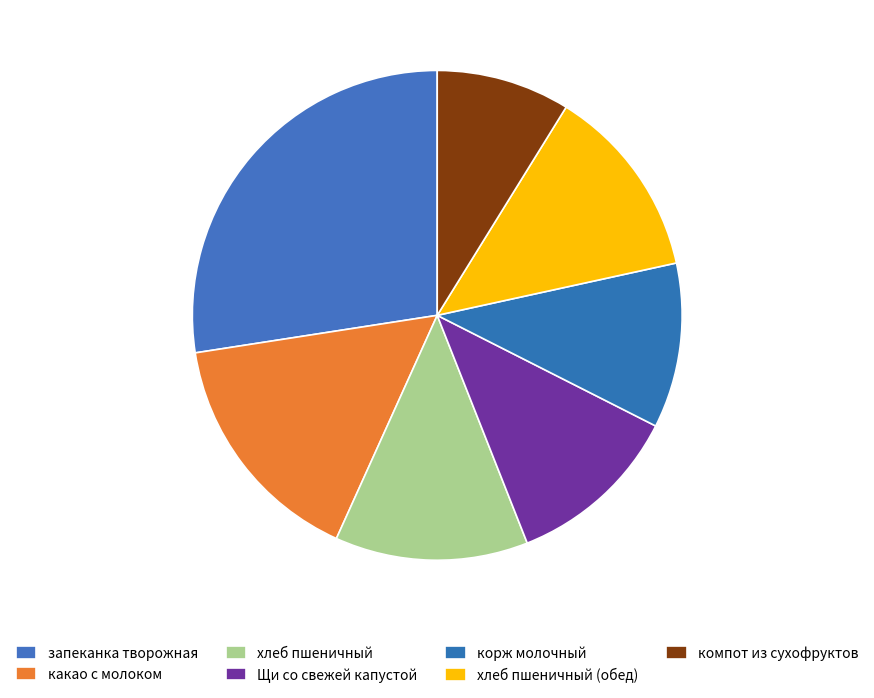

True or false: Щи со свежей капустой accounts for 18% of the total.

False